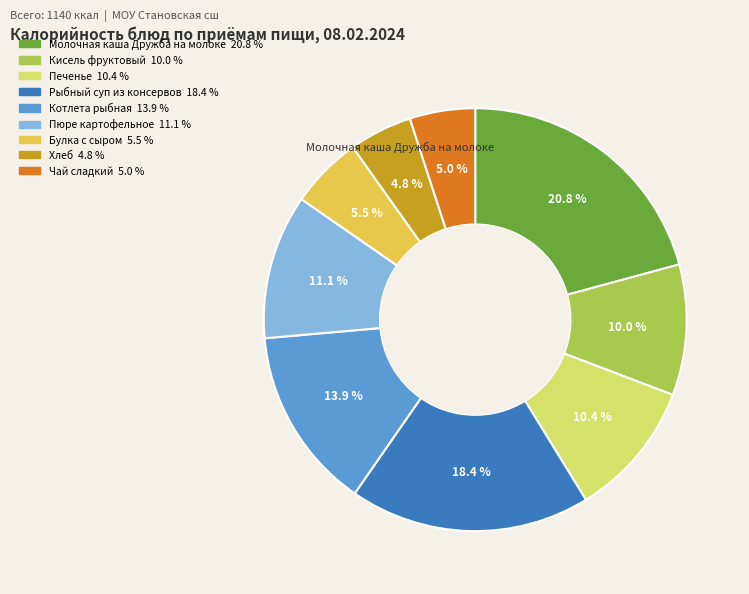

Does any single category account for the majority?

No